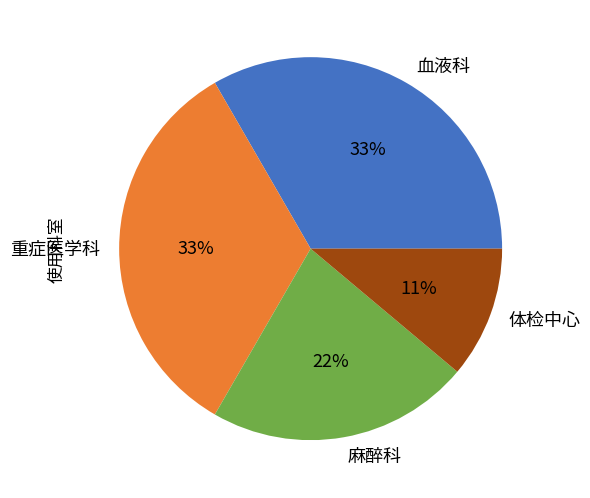

Does any single category account for the majority?

No